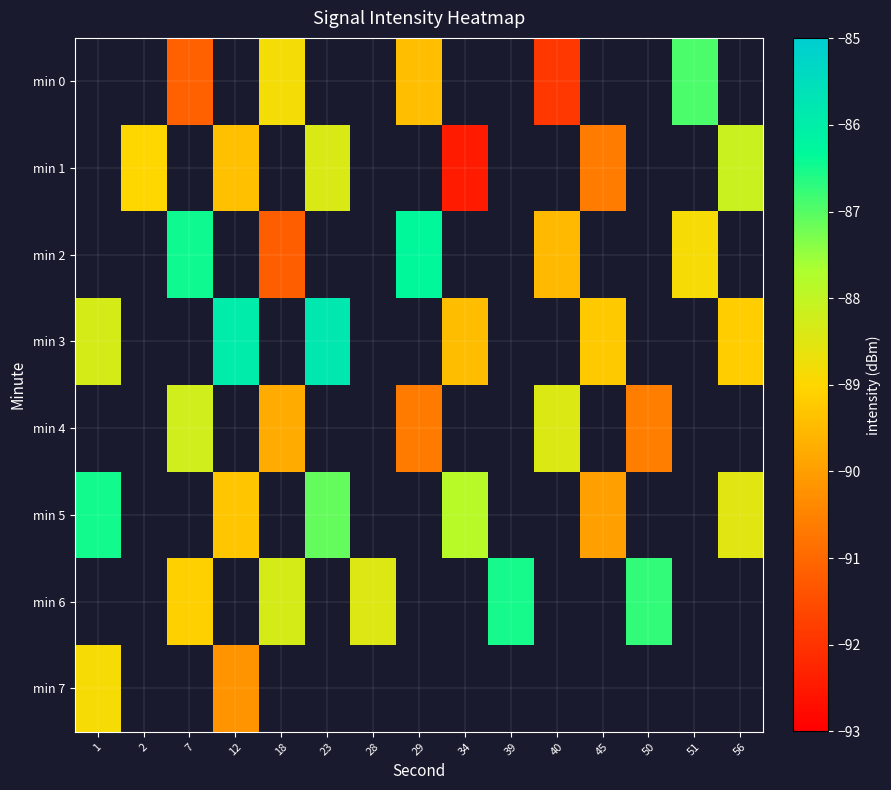

Between 28 and 50, which series saw the biggest shift?

min 6